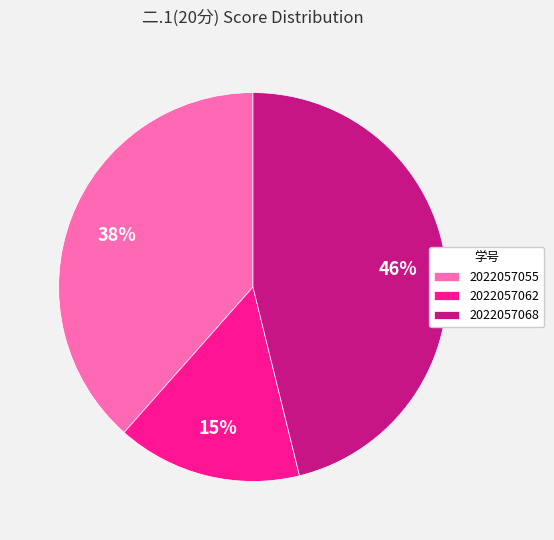

How many segments does this pie chart have?

3